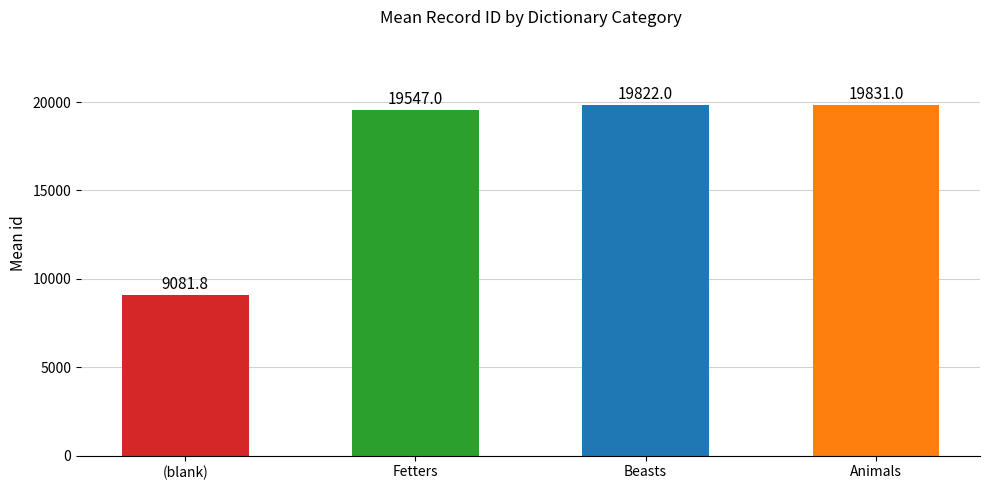

What is the difference between the values at Fetters and Animals?

284.0